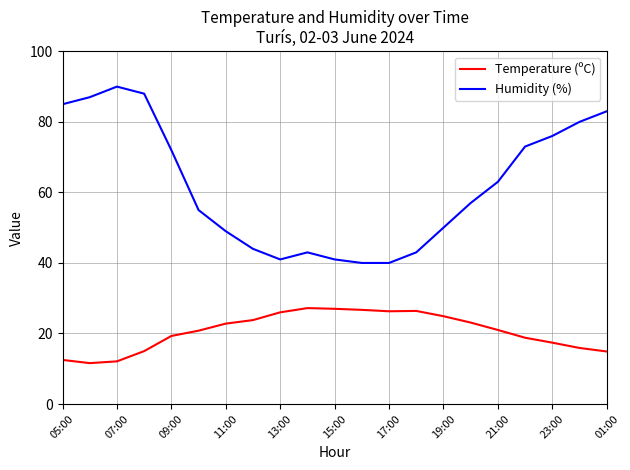

What is the average value of the Humidity (%) series?

61.9